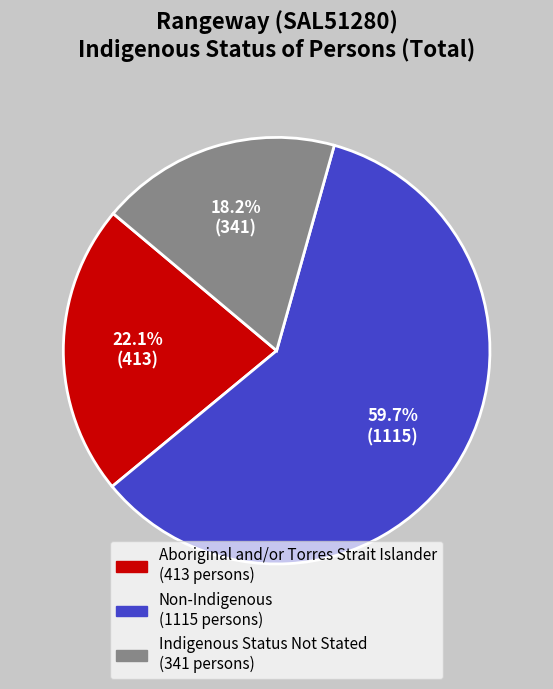

What is the smallest slice in the pie chart?

Indigenous Status Not Stated